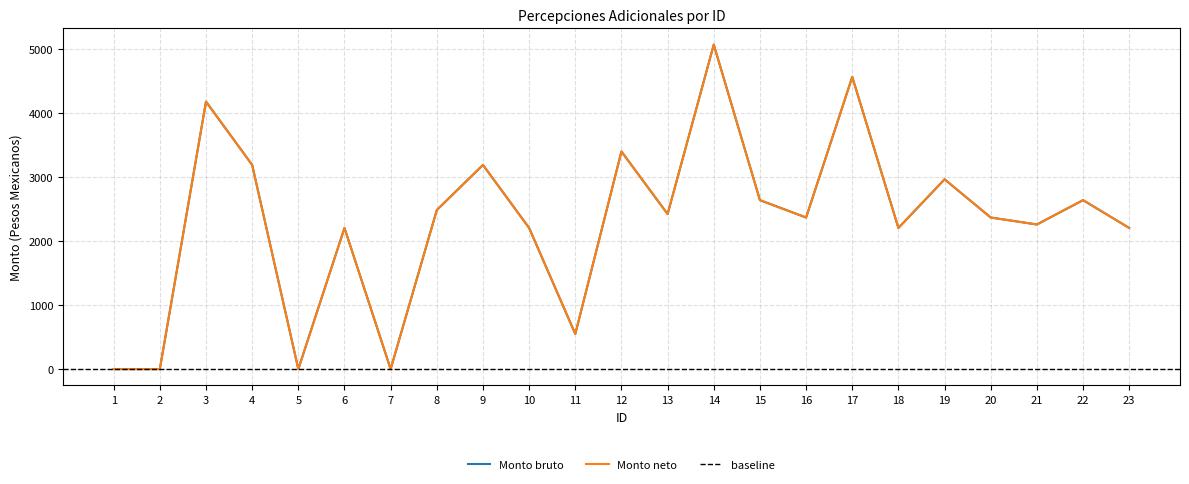

What is the sum of all Monto neto values?

53135.5